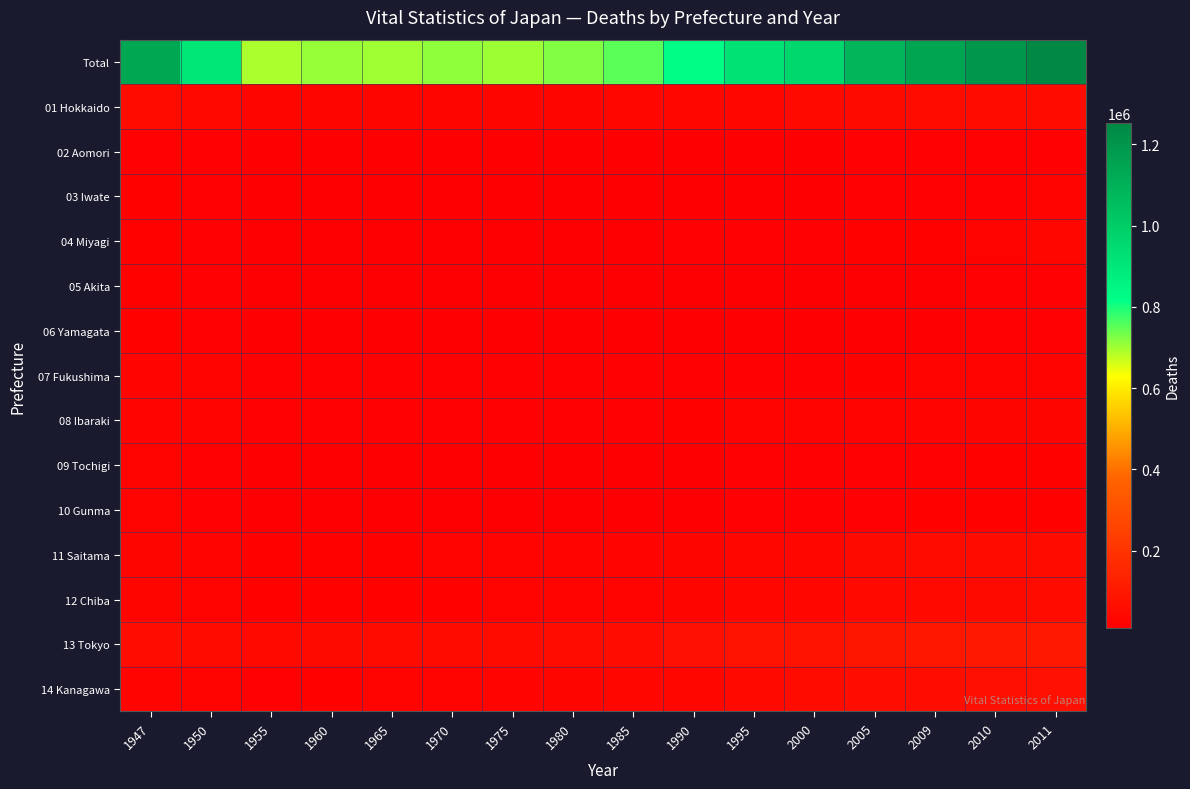

What is the spread (max minus min) of values at 2009?

1128136